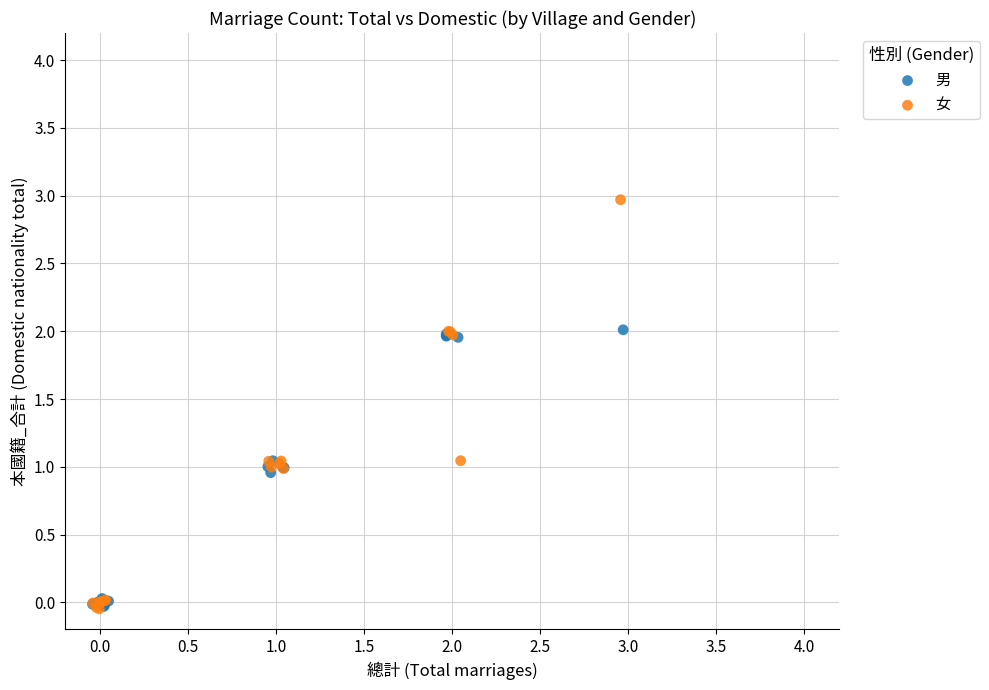

Which series has the widest spread of Y values?

女